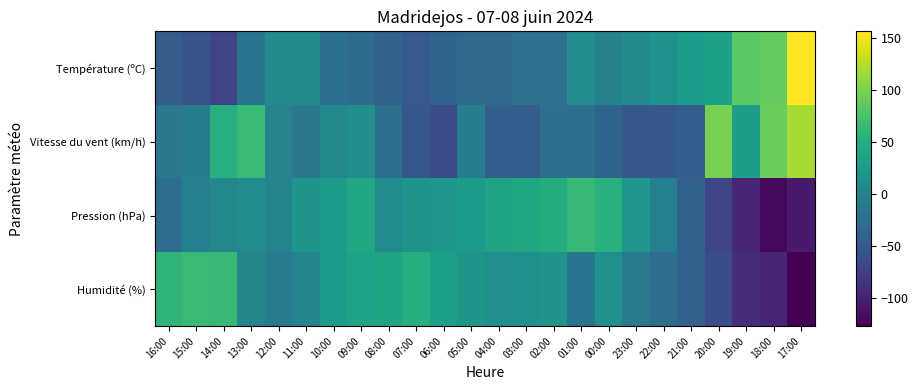

Which has a higher value, 03:00 or 23:00?

23:00